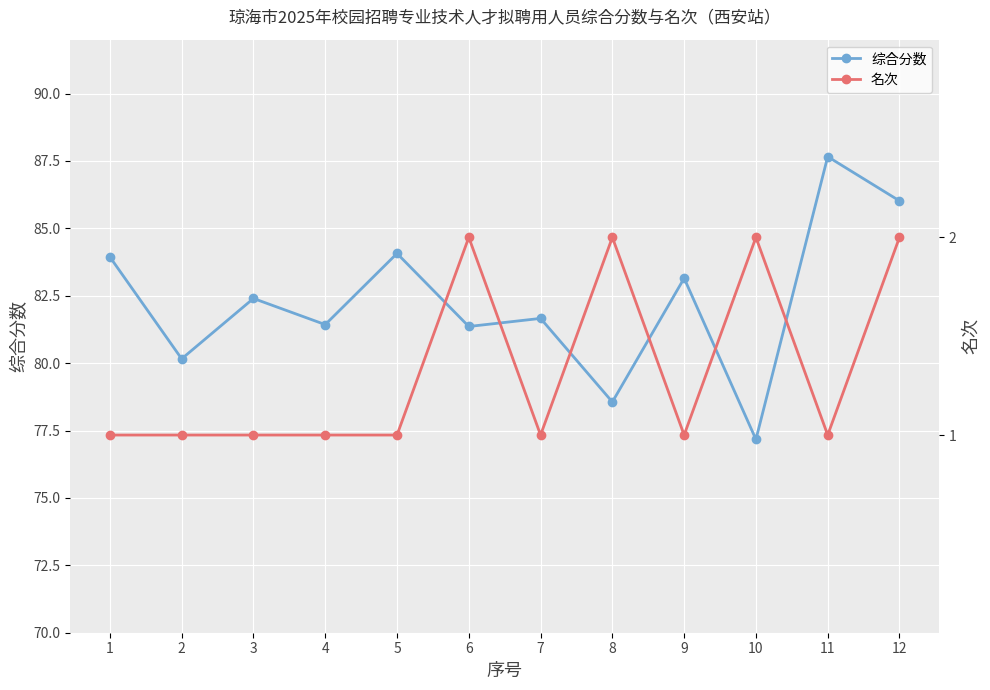

Which series changed the most between 2 and 9?

综合分数